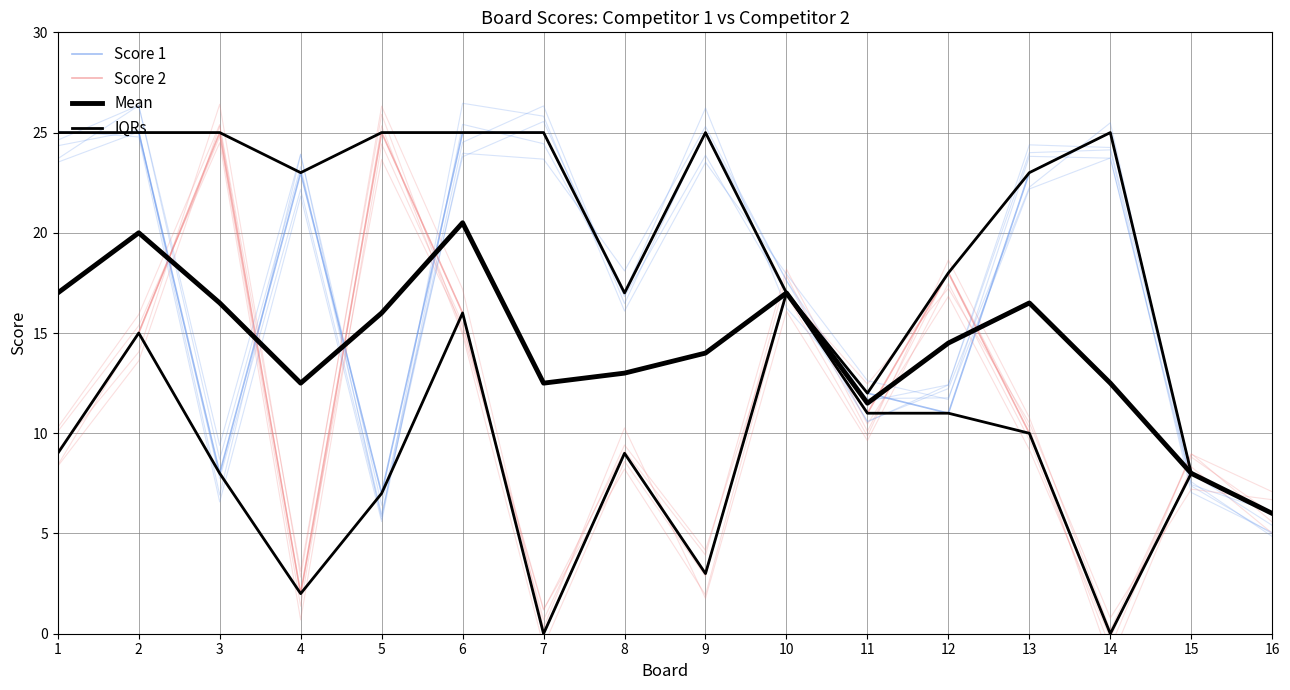

At which label does Mean reach its peak?

6